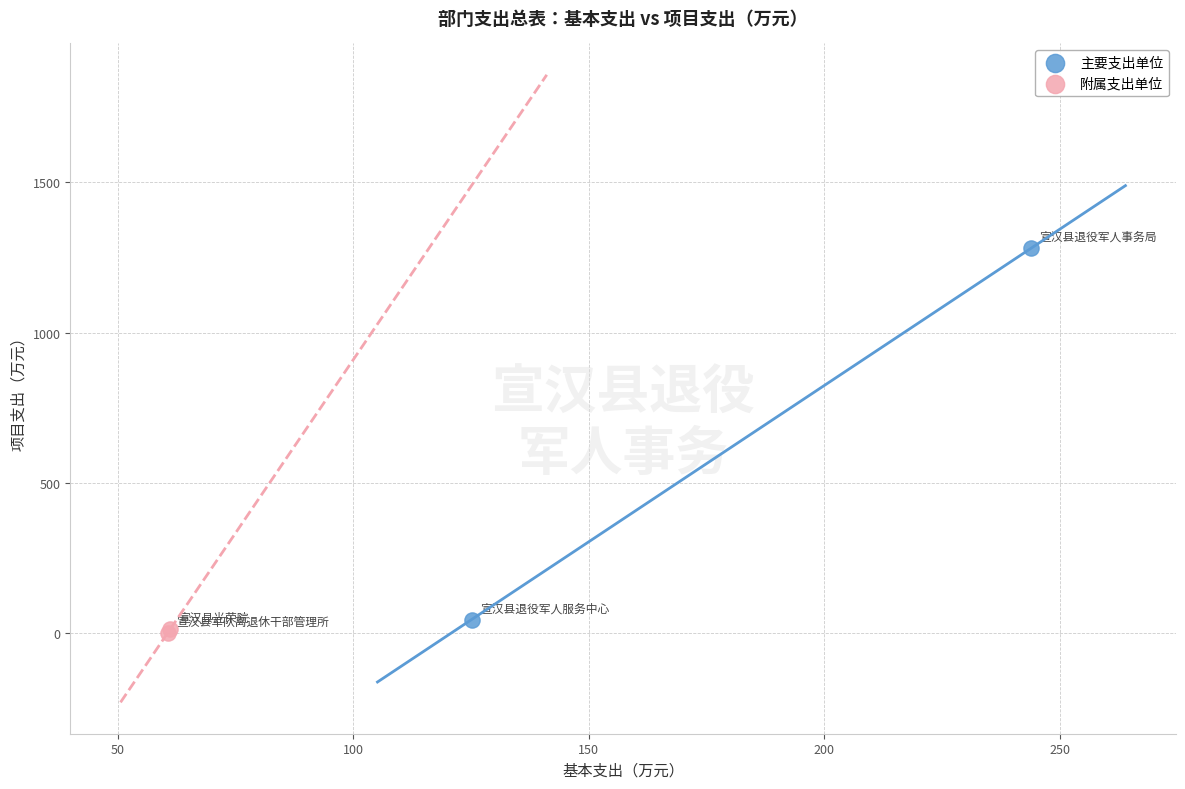

Which series contains the highest Y value?

主要支出单位